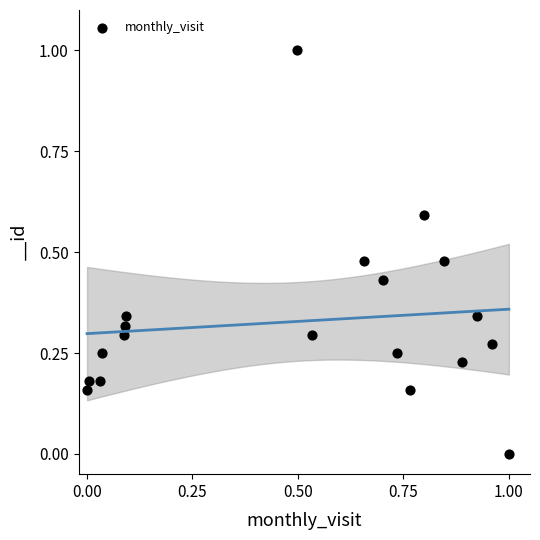

What is the range of Y values (max minus min)?

1.0